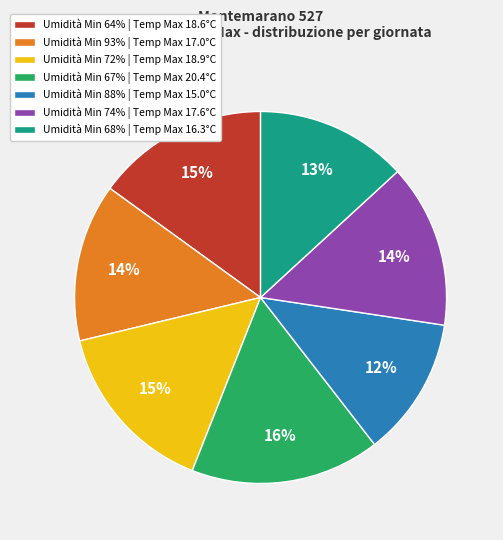

Which category has the smallest portion of the pie?

Umidità Min 88% | Temp Max 15.0°C